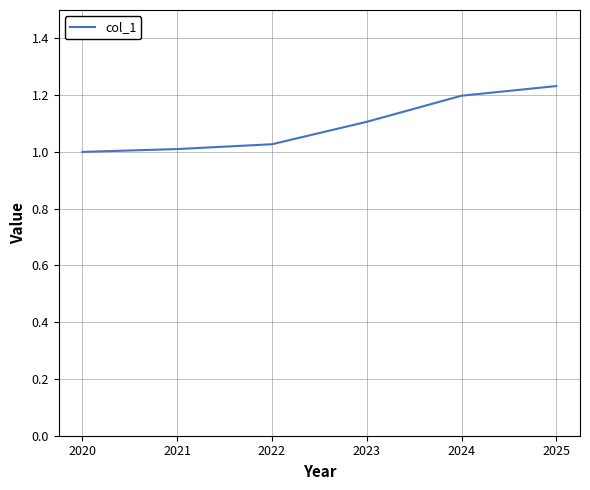

Is it true that the value at 2024 is 1.2?

True